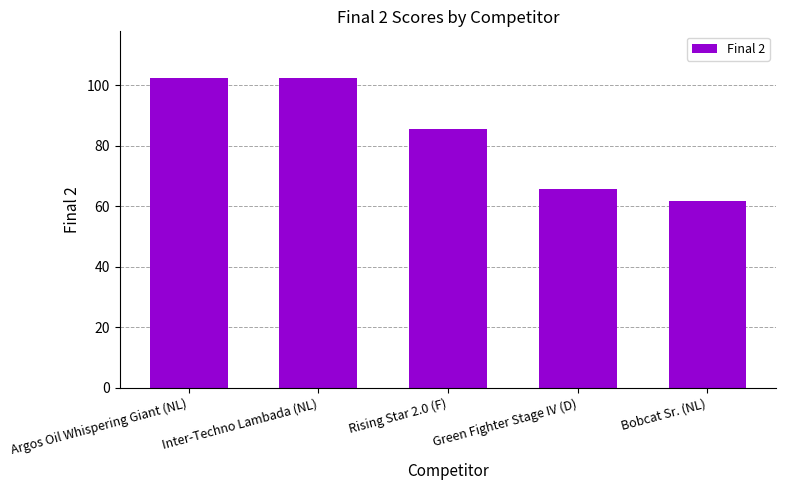

Which has a higher value, Green Fighter Stage IV (D) or Rising Star 2.0 (F)?

Rising Star 2.0 (F)